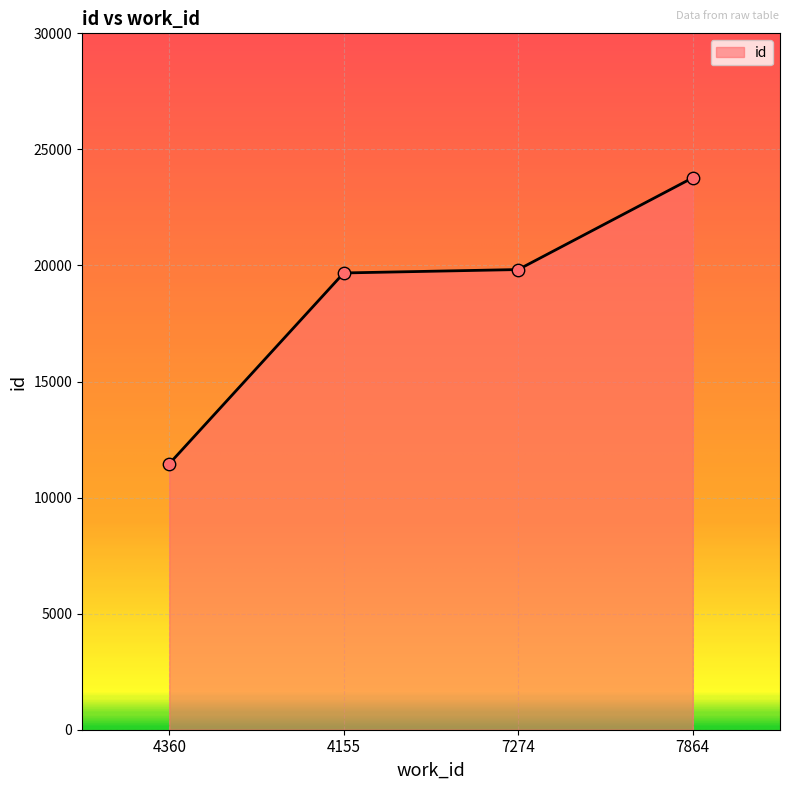

What is the change in value from 4155 to 7274?

+147